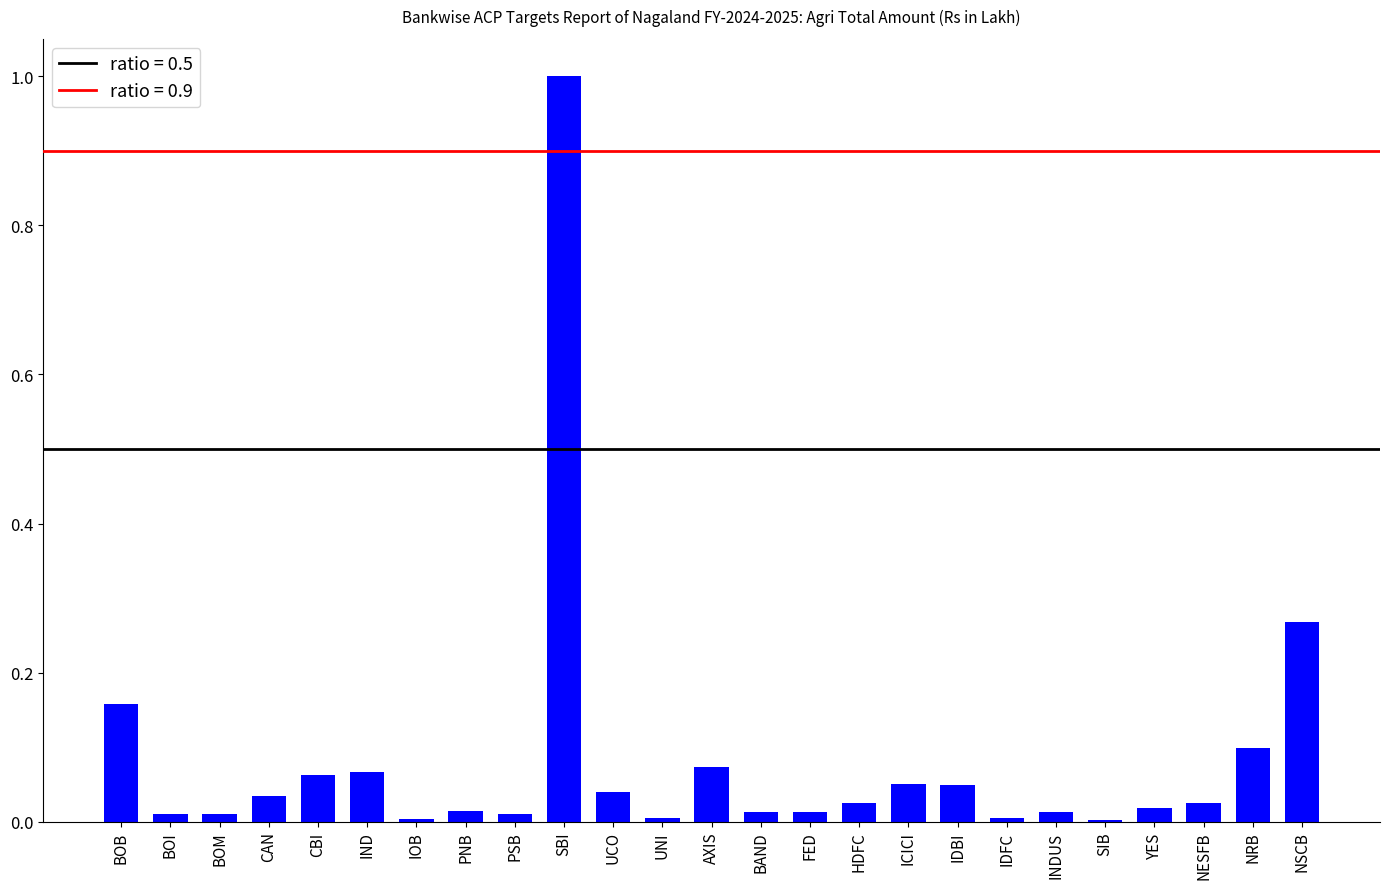

What is the sum of all values?

2.1